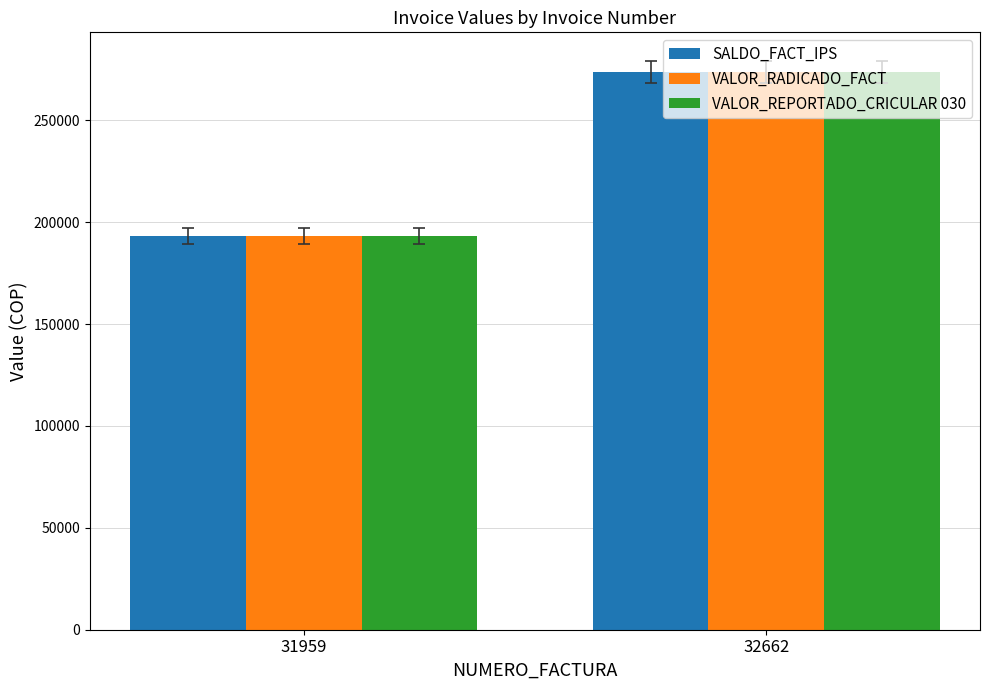

The SALDO_FACT_IPS series shows 193184 at 31959. True or false?

True